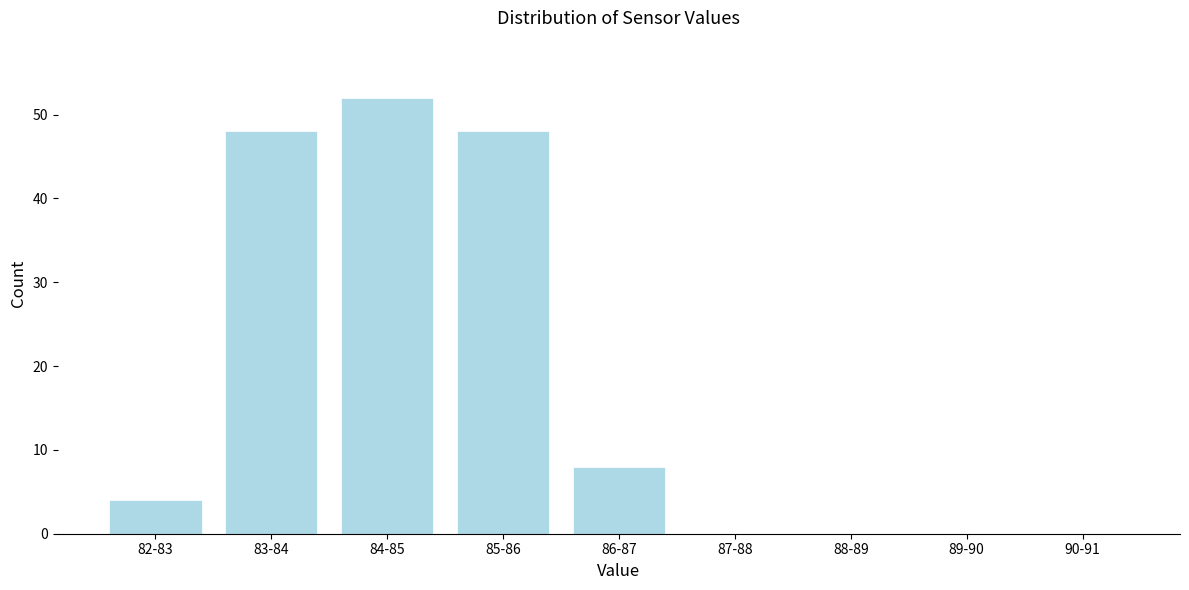

Reading left to right, transcribe all the data shown in this chart.

82-83=4	83-84=48	84-85=52	85-86=48	86-87=8	87-88=0	88-89=0	89-90=0	90-91=0